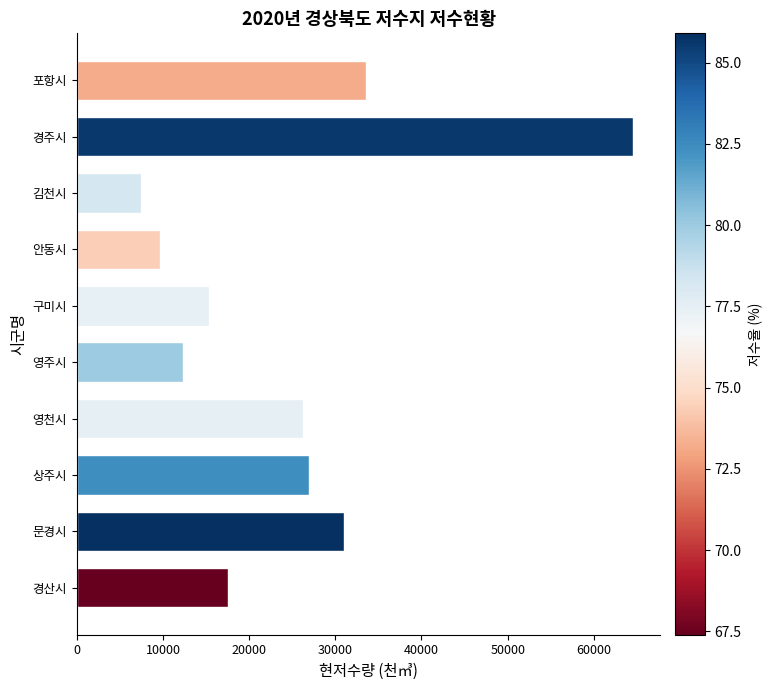

Reading top to bottom, what are all the values shown in this chart?

33573.4	64504.8	7455.8	9626.7	15398.5	12276.5	26215.6	26982.5	31059.0	17533.8